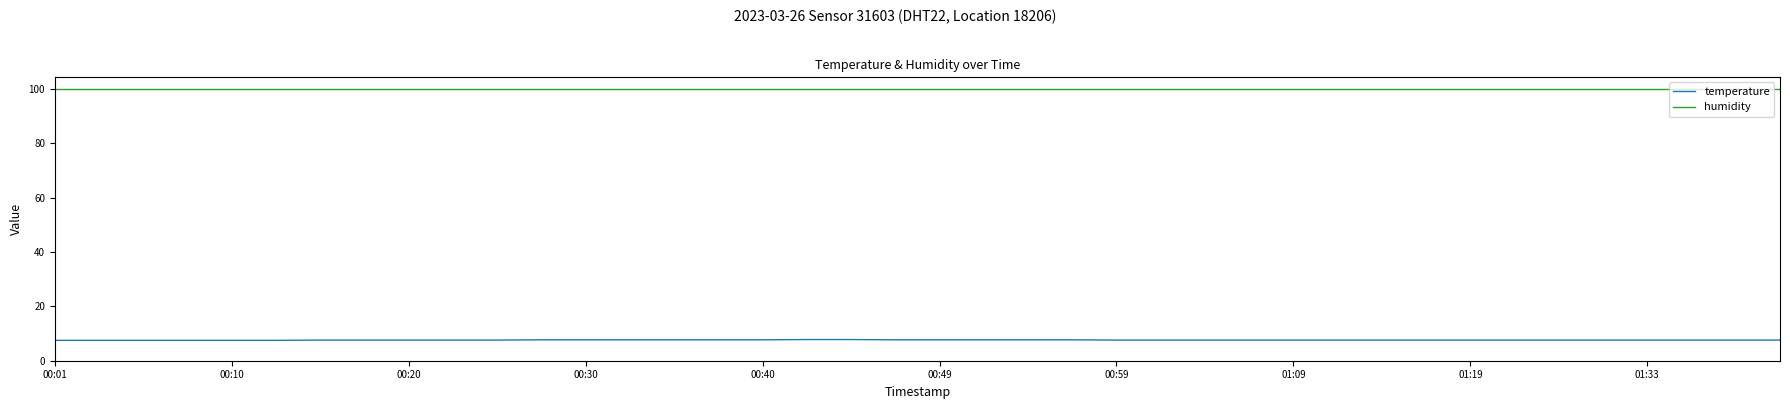

What are all the series names shown in the legend?

temperature, humidity